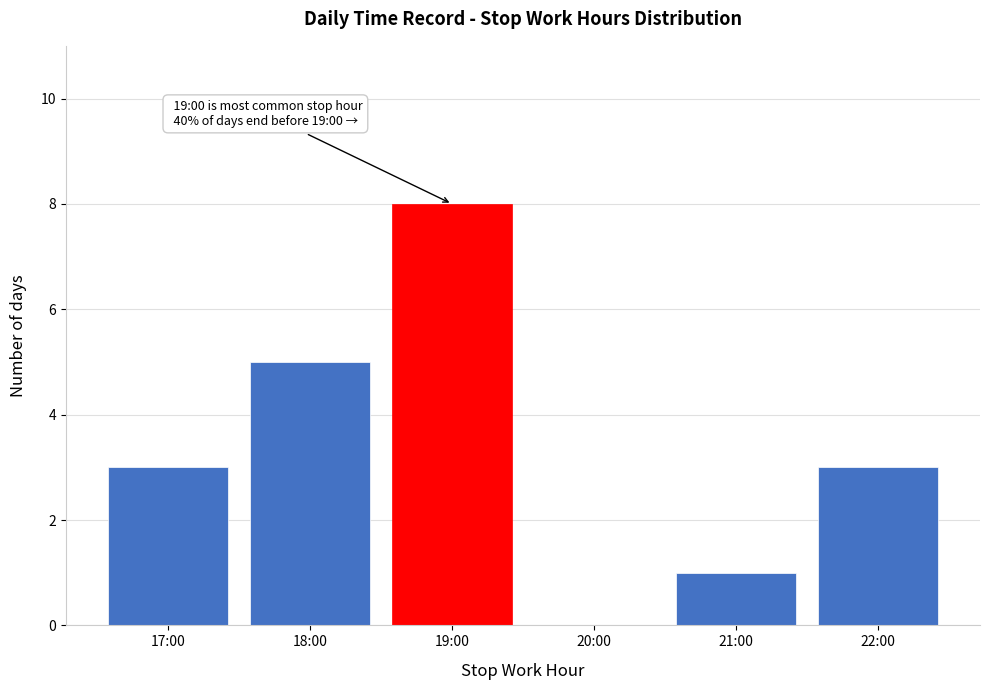

Reading left to right, list all the values displayed in this chart.

17:00=3	18:00=5	19:00=8	20:00=0	21:00=1	22:00=3